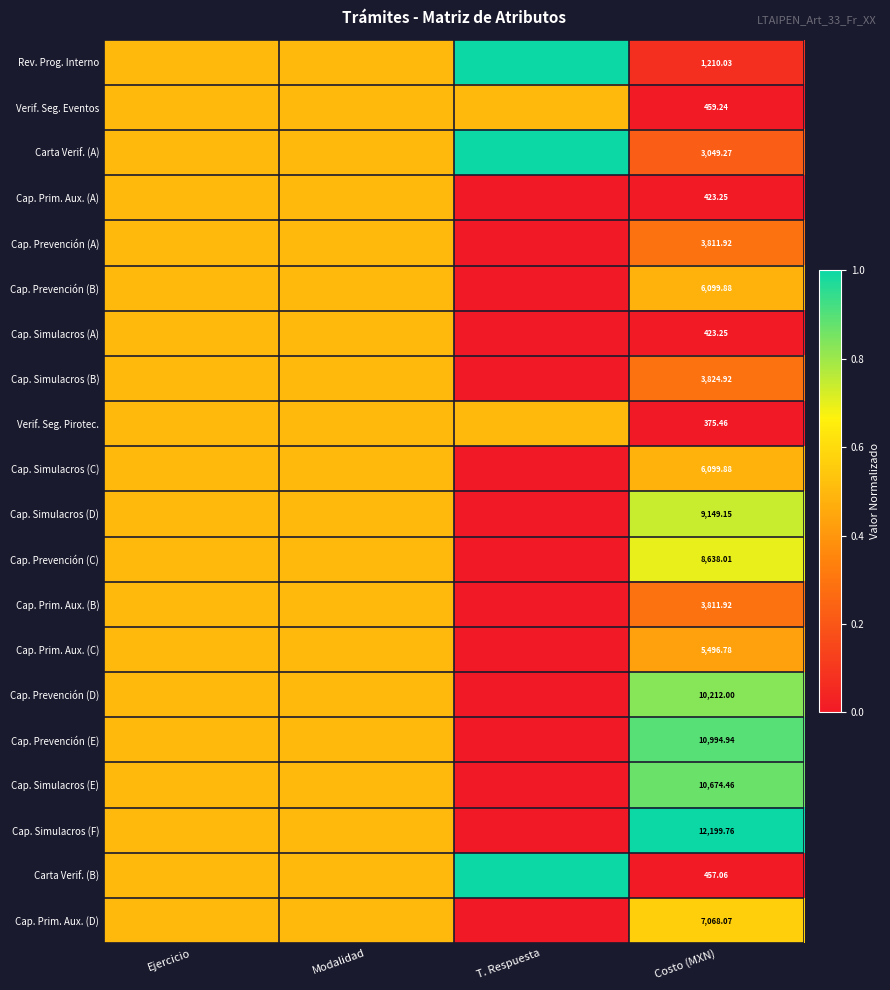

The value of Verif. Seg. Eventos at Ejercicio is 0.5. True or false?

True